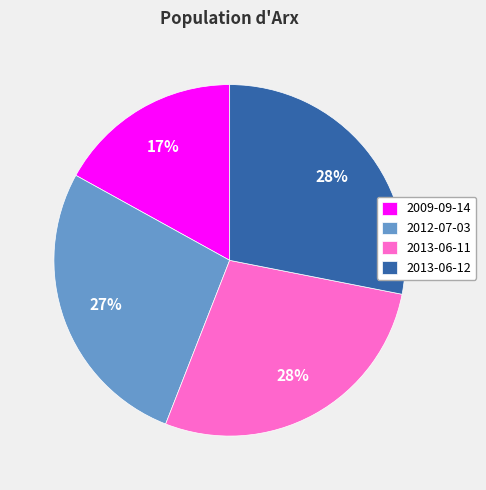

Does any single category account for the majority?

No